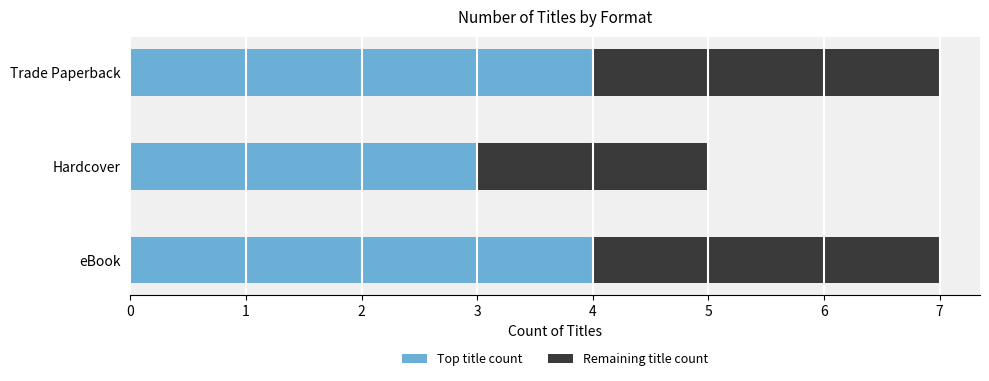

What is the sum of the Top title count values at Trade Paperback and Hardcover?

7